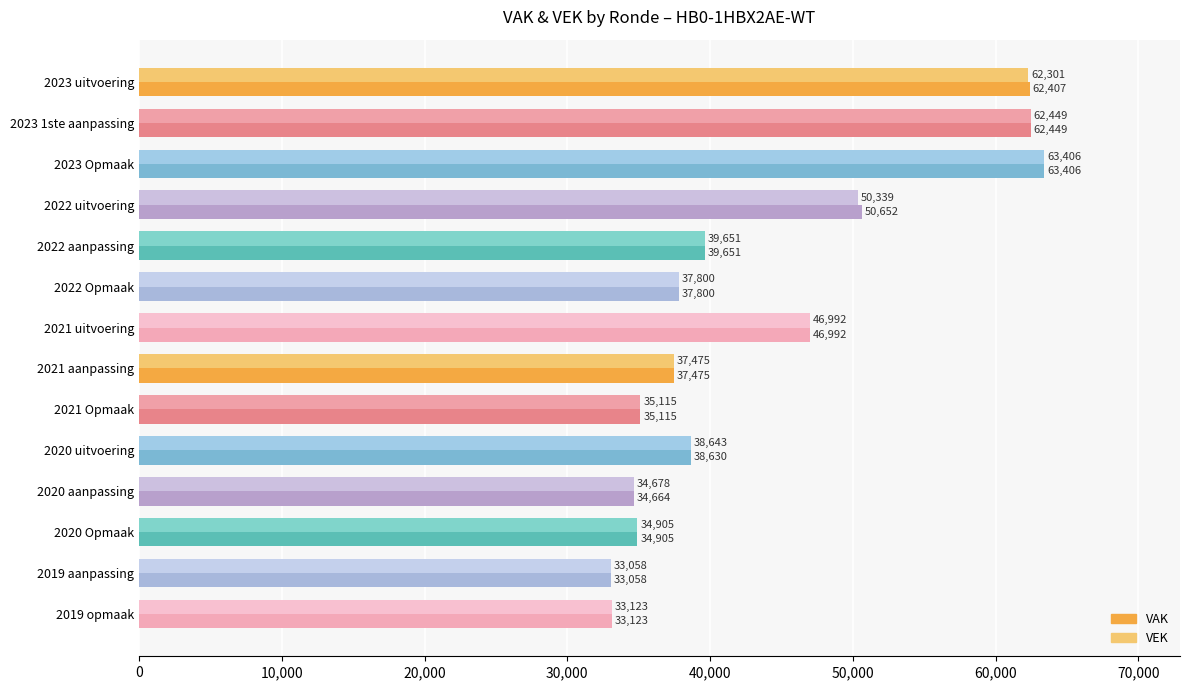

List the labels in order of VEK value, smallest first.

2019 aanpassing, 2019 opmaak, 2020 aanpassing, 2020 Opmaak, 2021 Opmaak, 2021 aanpassing, 2022 Opmaak, 2020 uitvoering, 2022 aanpassing, 2021 uitvoering, 2022 uitvoering, 2023 uitvoering, 2023 1ste aanpassing, 2023 Opmaak